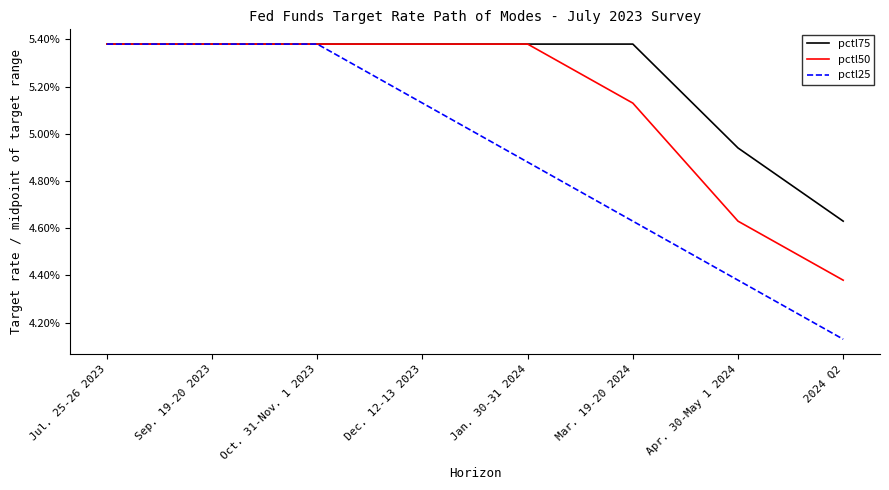

Which series has the largest total across all categories?

pctl75